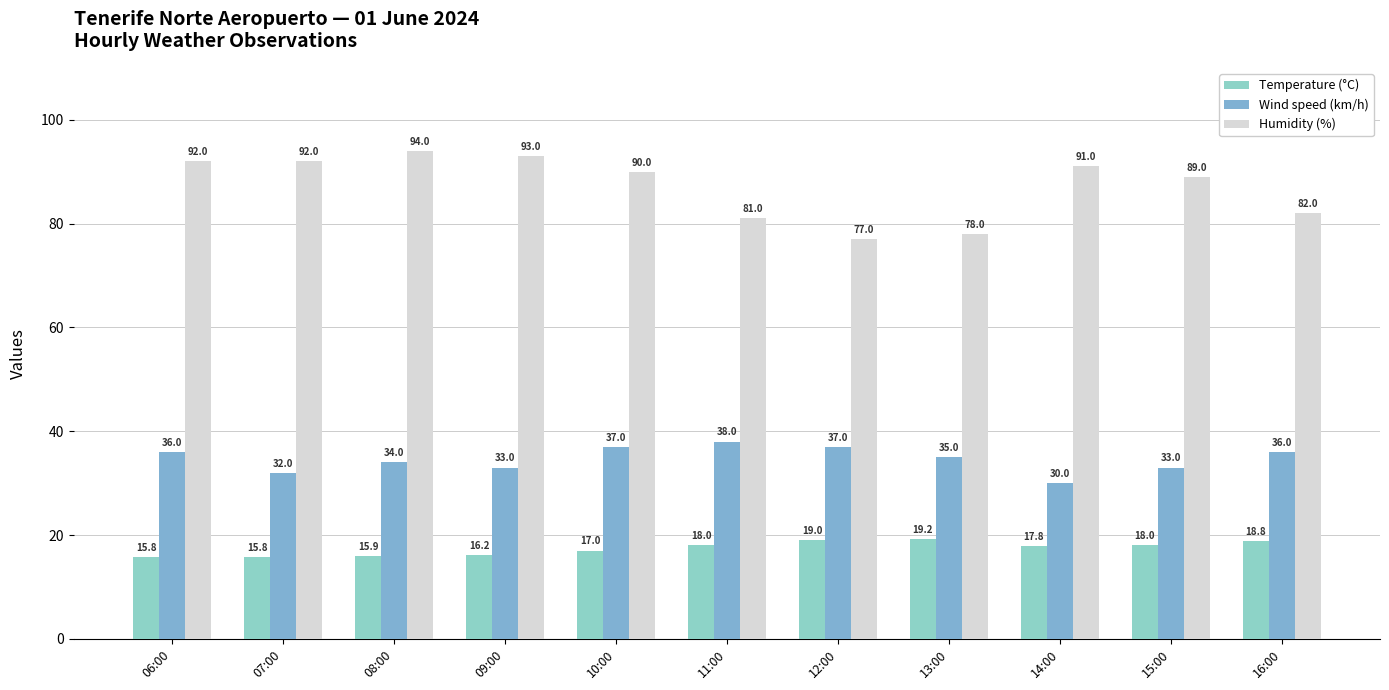

Rank the series at 08:00 from lowest to highest value.

Temperature (°C), Wind speed (km/h), Humidity (%)